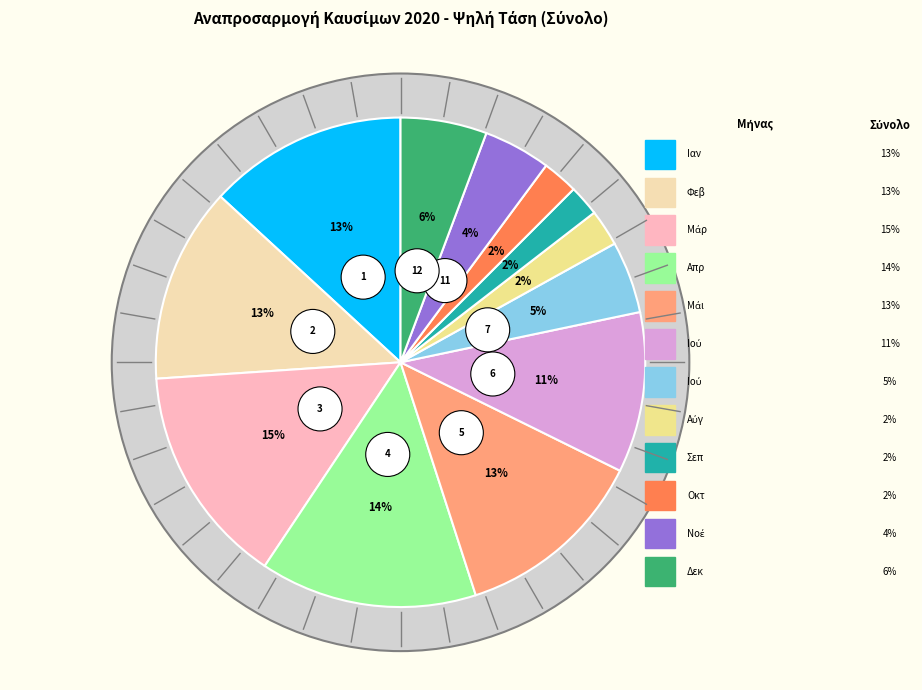

Which category has the smallest portion of the pie?

Σεπτέμβριος